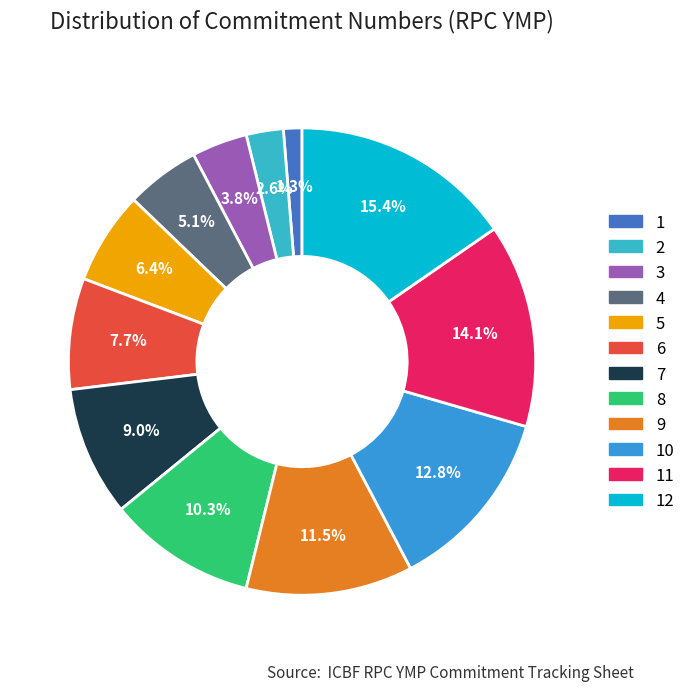

What percentage do 9 and 5 together represent?

17.9%